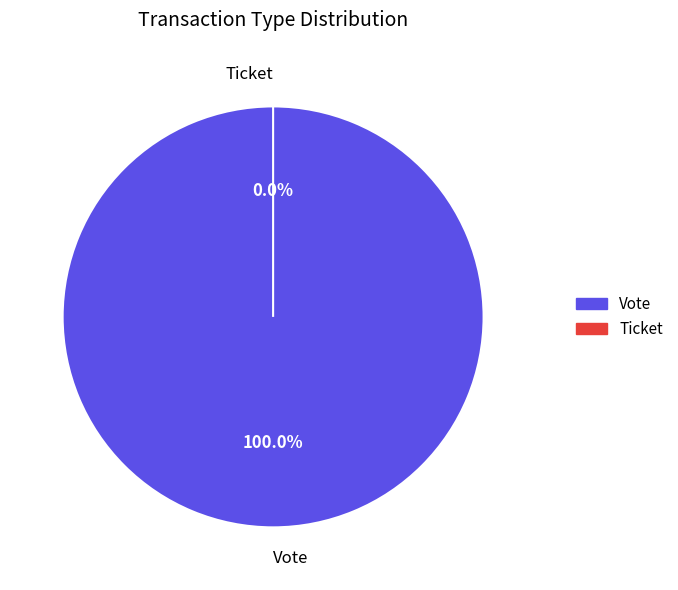

To the nearest percent, what portion does Vote represent?

100%